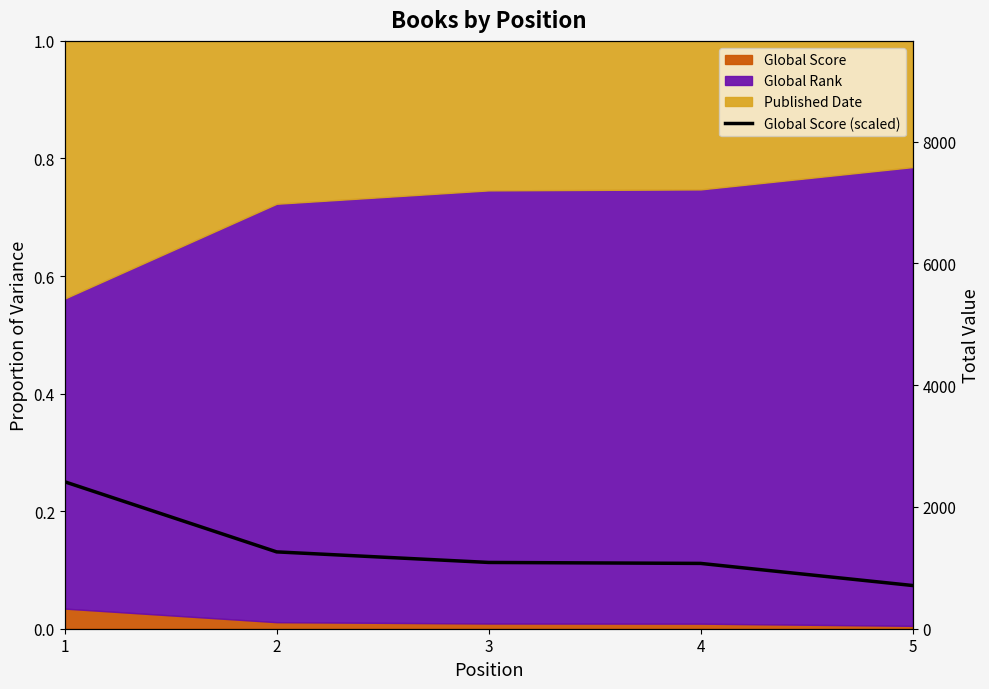

Which has a higher value, 5 or 4?

4